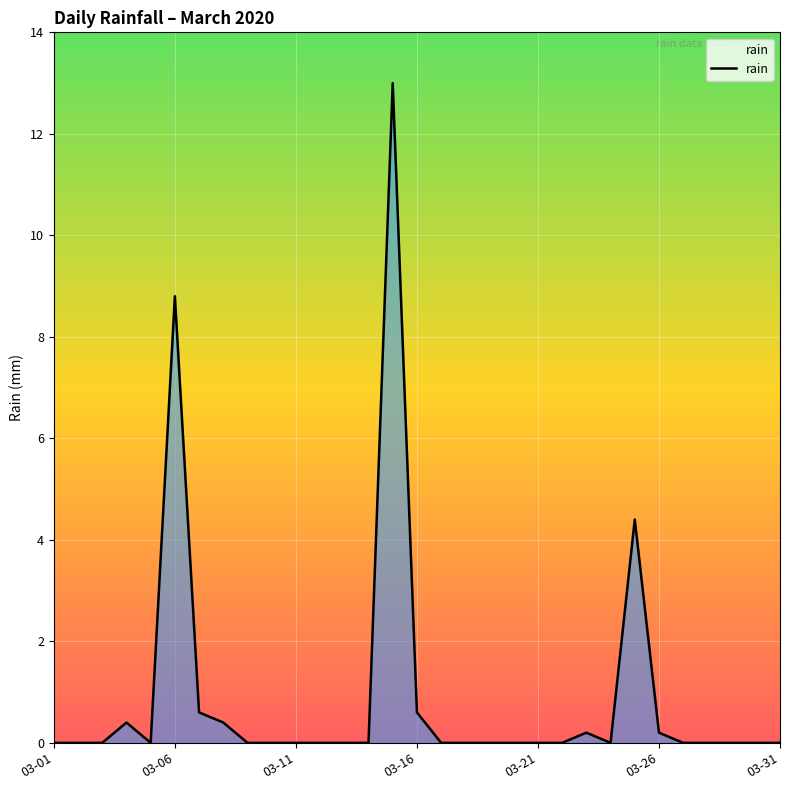

What is the greatest value displayed?

13.0